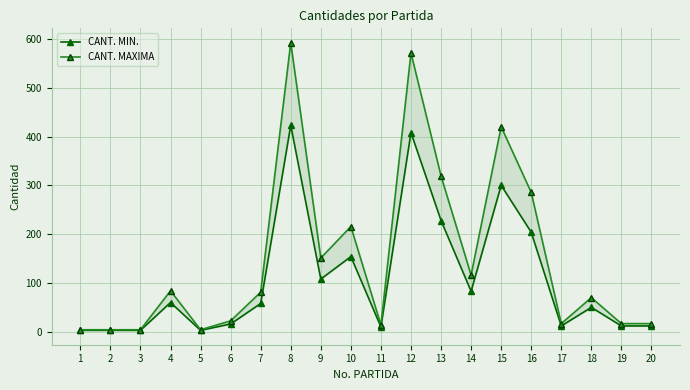

What is the difference between the CANT. MAXIMA values at 17 and 11?

2.8